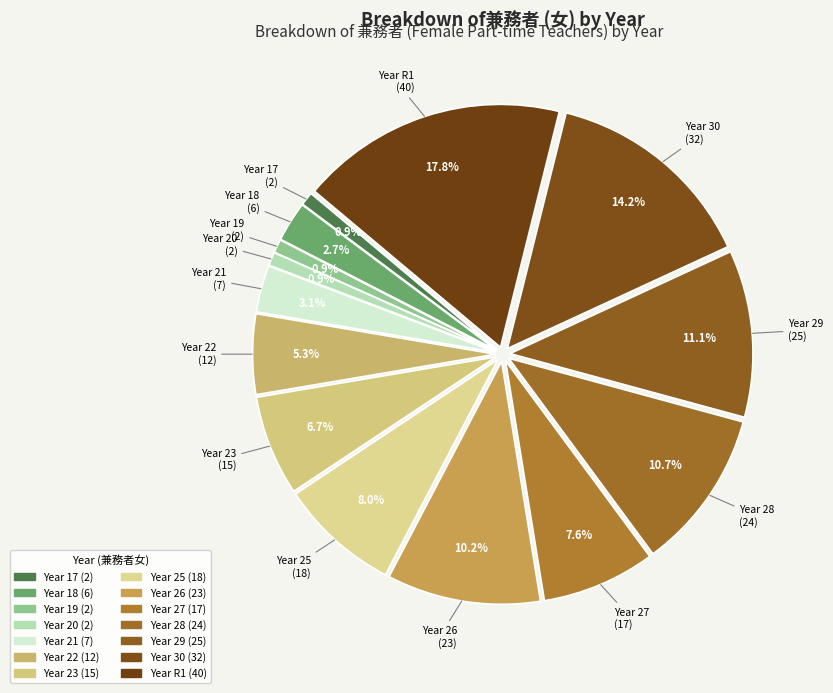

How many slices are in this pie chart?

14